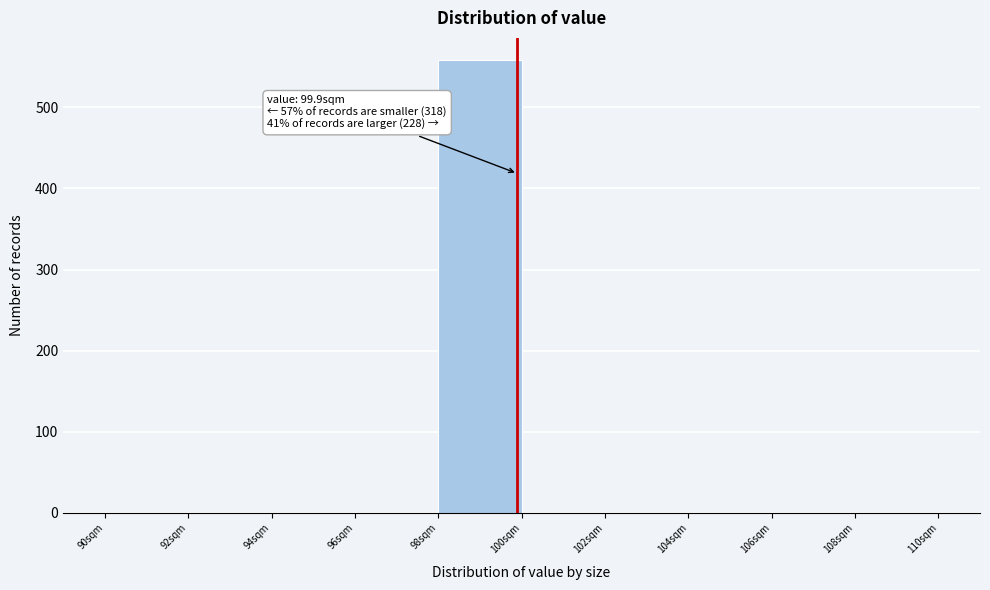

Which range on the x-axis has the tallest bar?

98 to 100